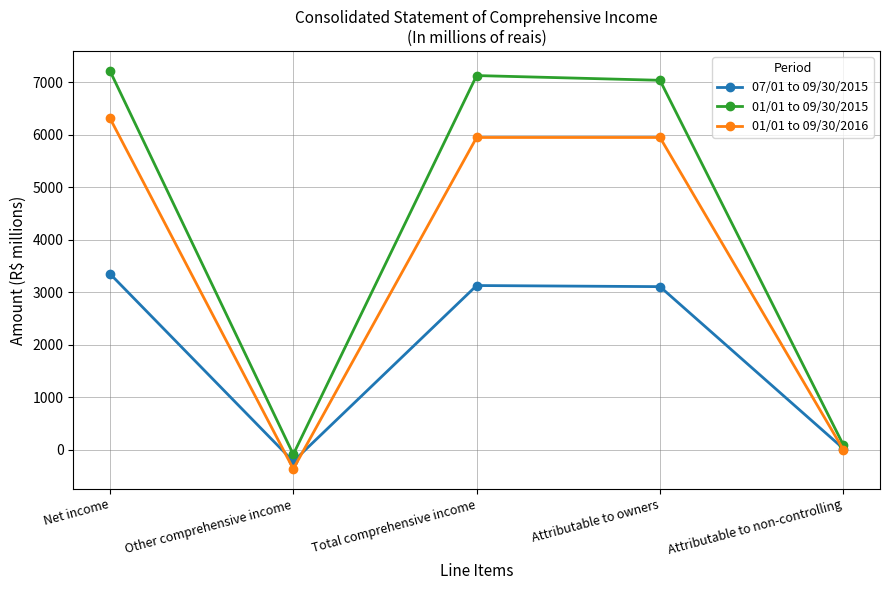

True or false: 01/01 to 09/30/2016 has more than 2 points higher than both neighbors.

False